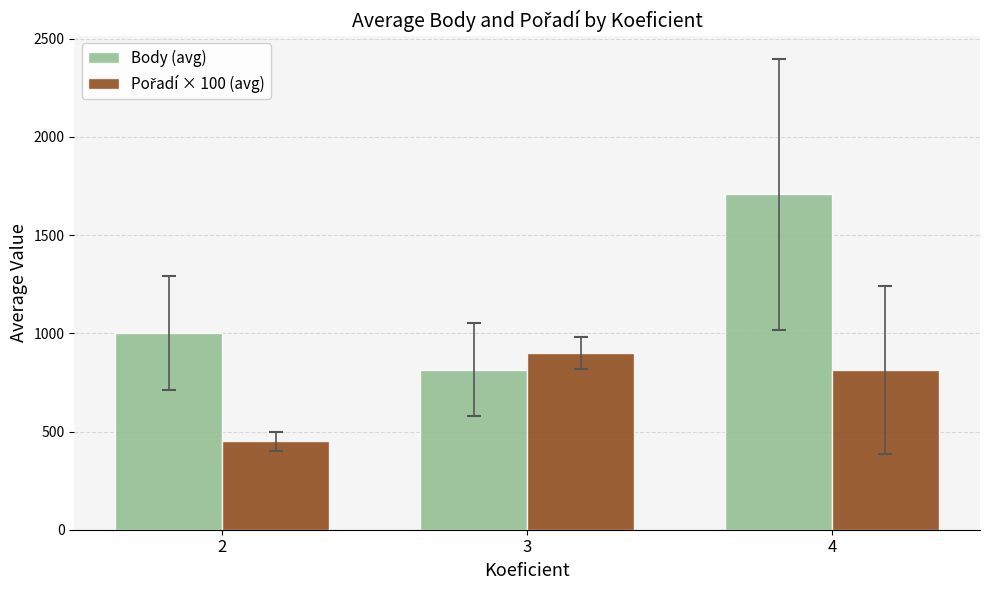

Read the Body (avg) value at 3.

815.0